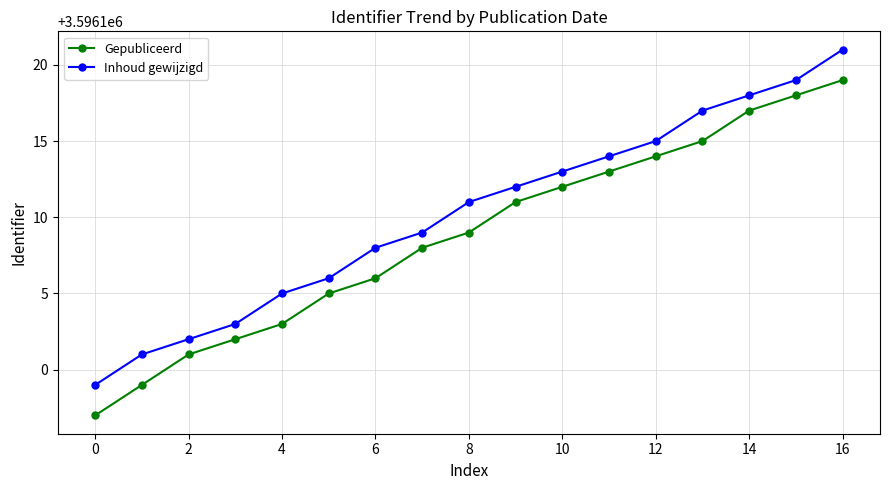

List the series in order of their overall mean, lowest first.

Gepubliceerd, Inhoud gewijzigd